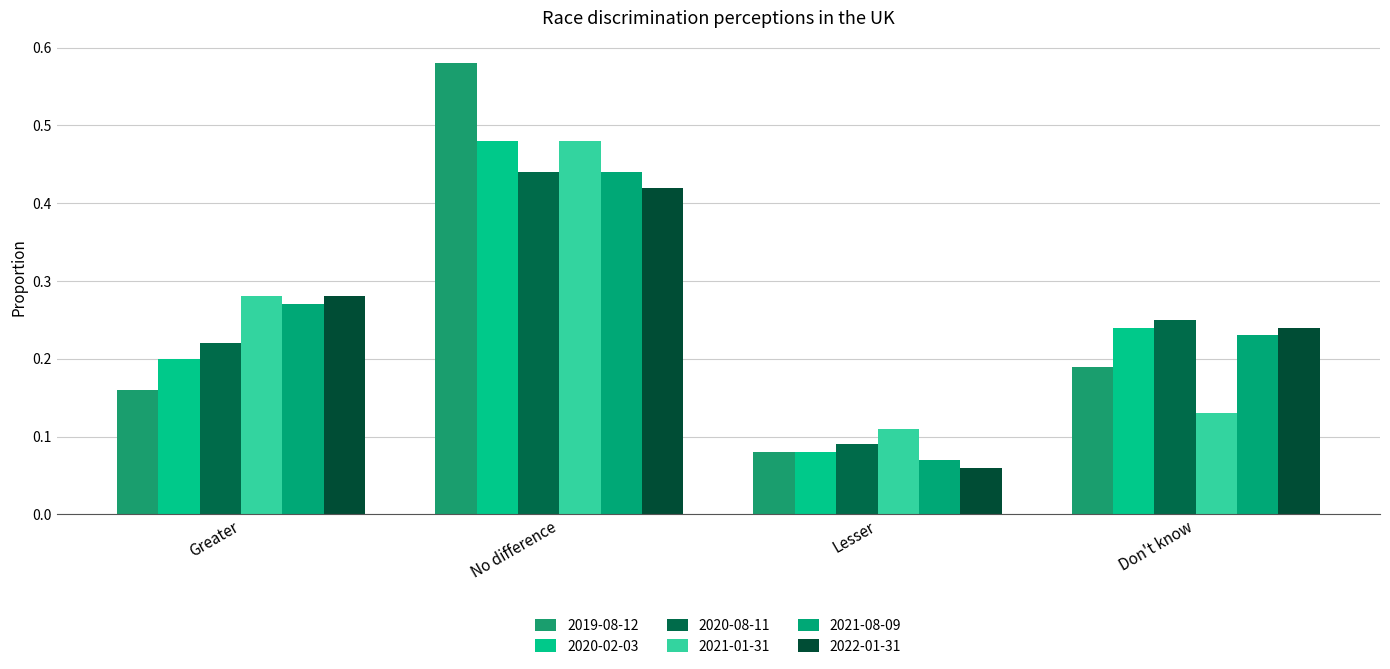

Where is 2021-08-09 nearest to the value 0?

Lesser